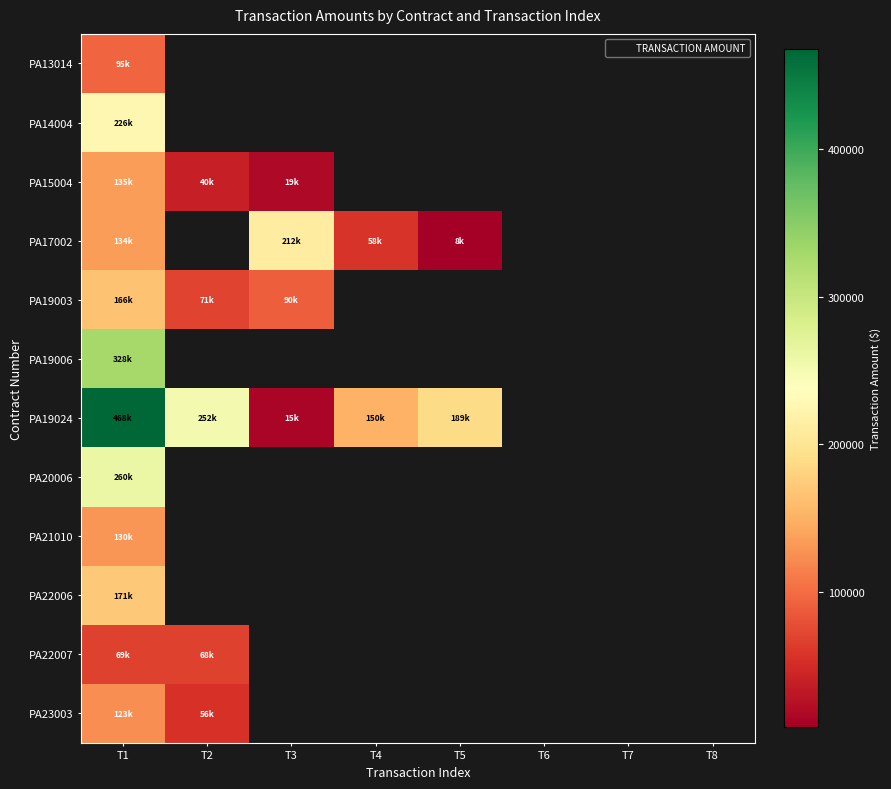

At how many categories does at least one series exceed 132963?

5